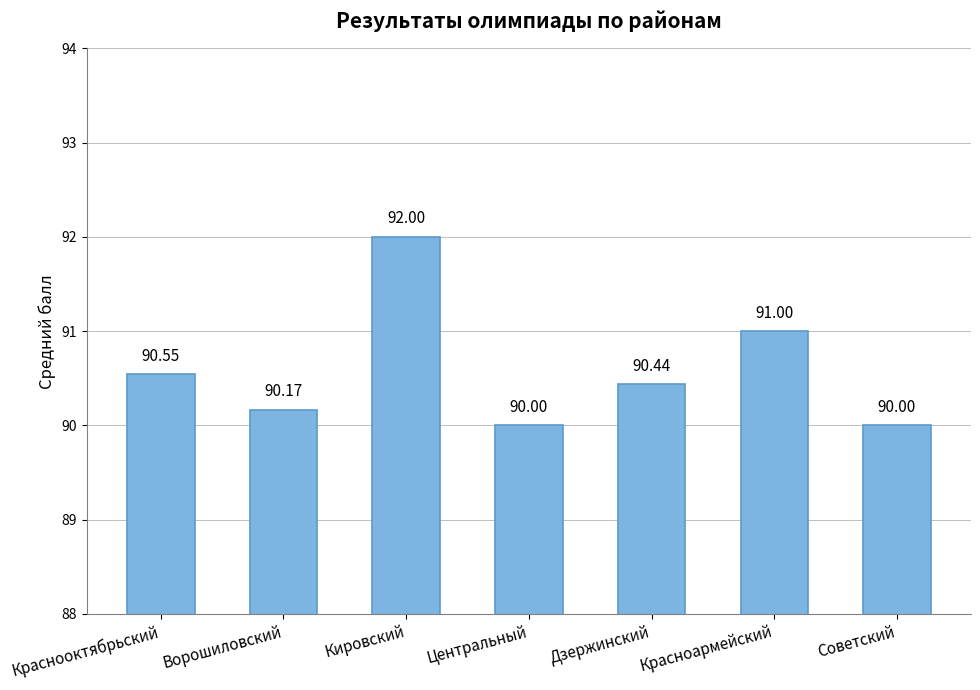

What is the average value?

90.6